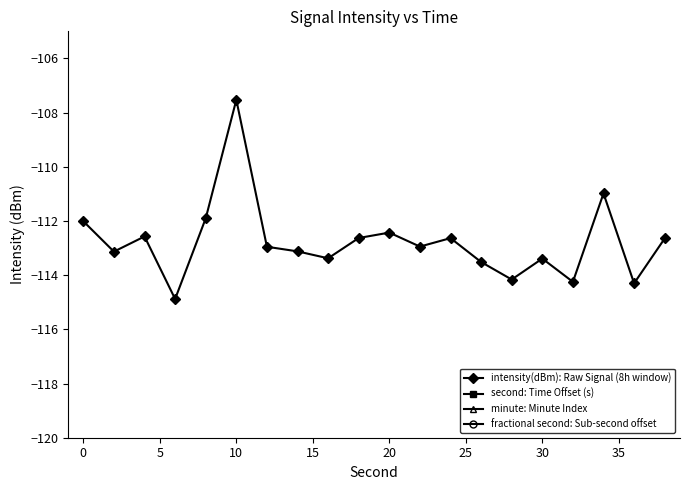

The value of intensity(dBm): Raw Signal (8h window) at 10 is -107.5. True or false?

True